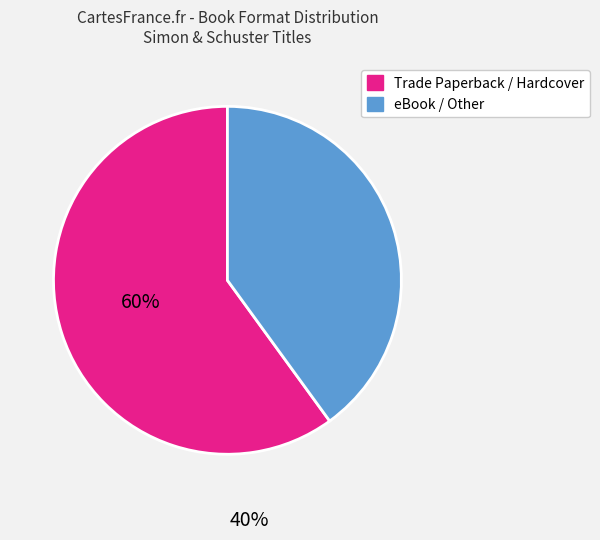

How many segments does this pie chart have?

2